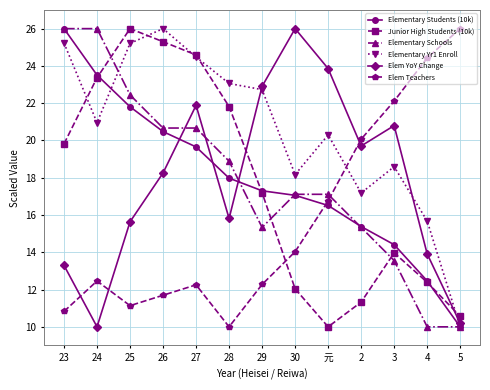

How many data points in Elem Teachers are less than 12?

4